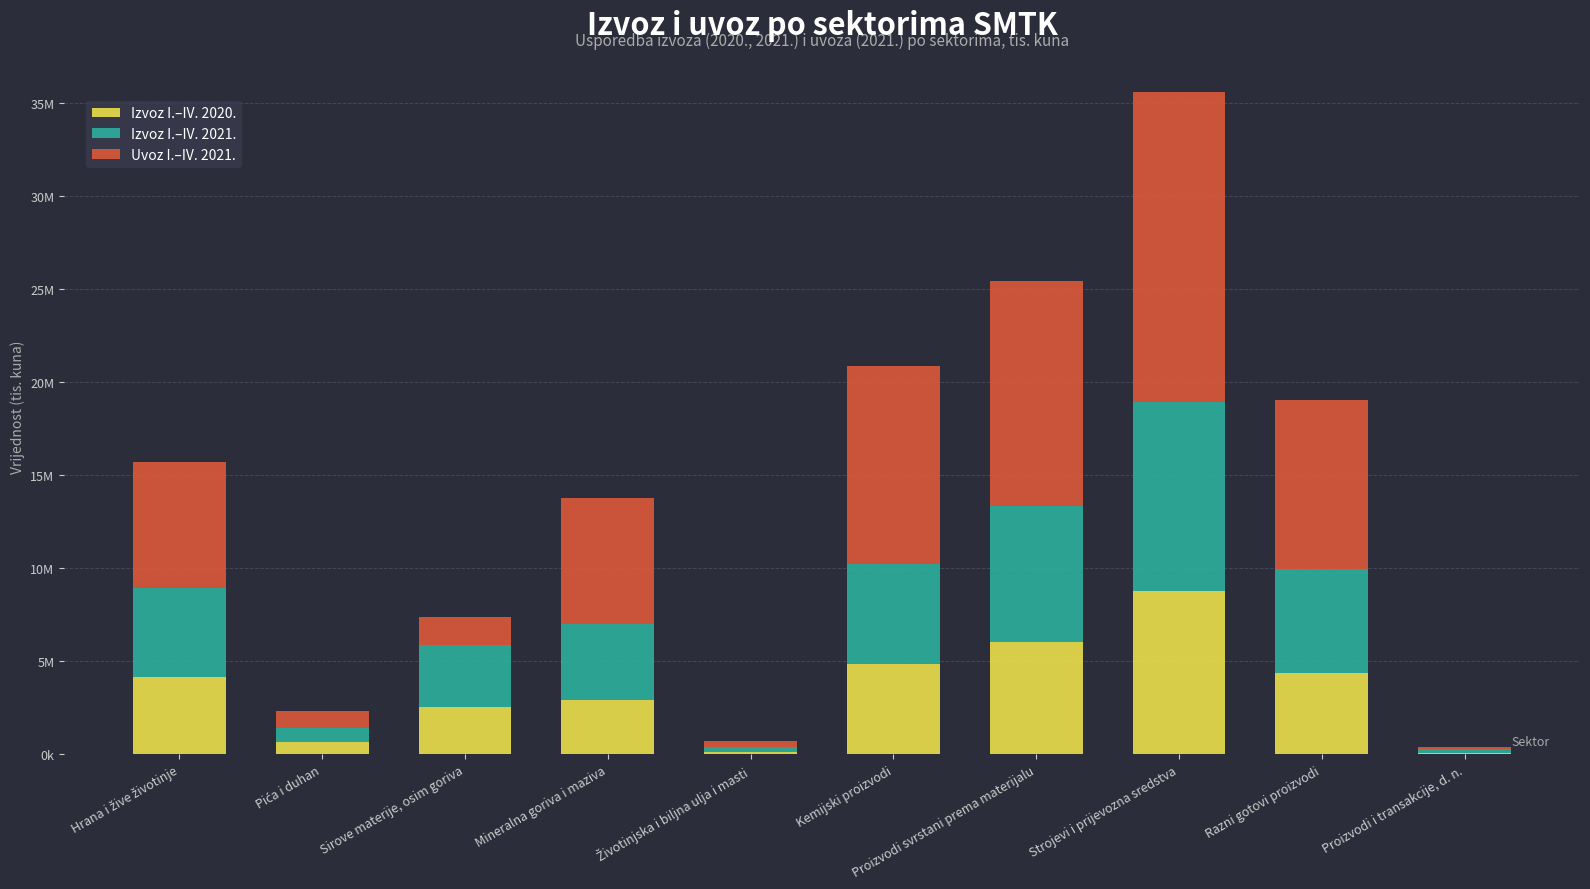

What are all the series names shown in the legend?

Izvoz I.–IV. 2020., Izvoz I.–IV. 2021., Uvoz I.–IV. 2021.